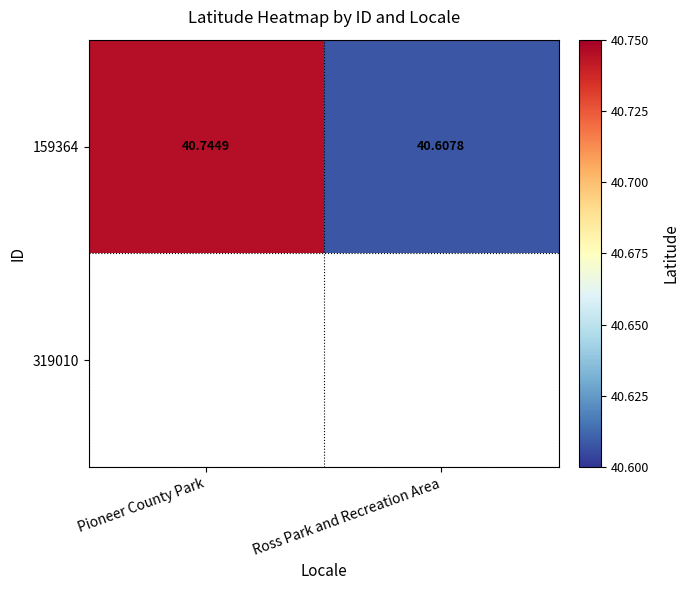

At which label is 159364 closest to 40?

Ross Park and Recreation Area